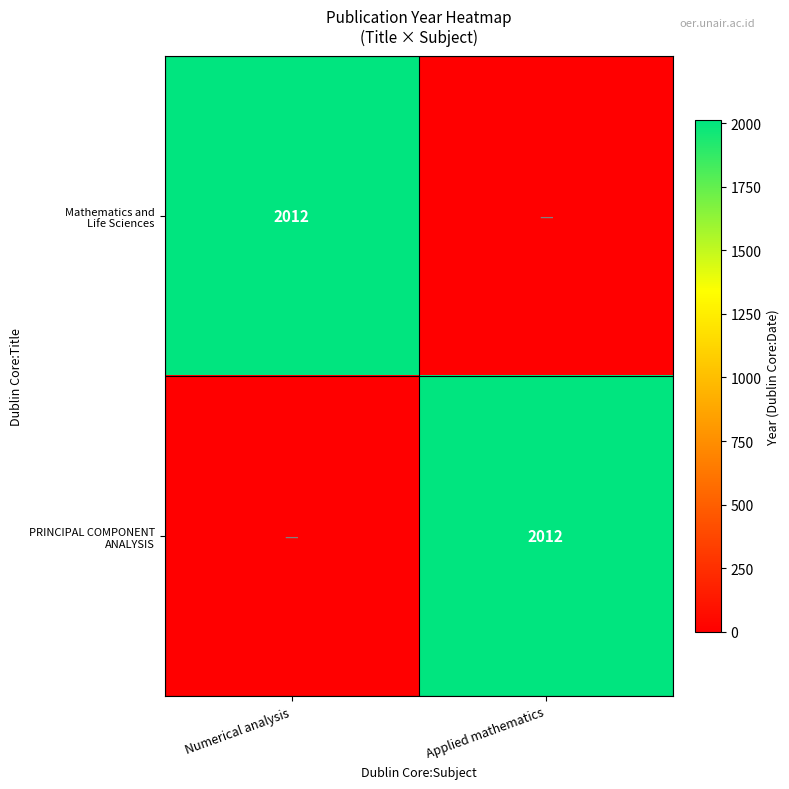

Which series has the largest range (max minus min)?

Mathematics and Life Sciences